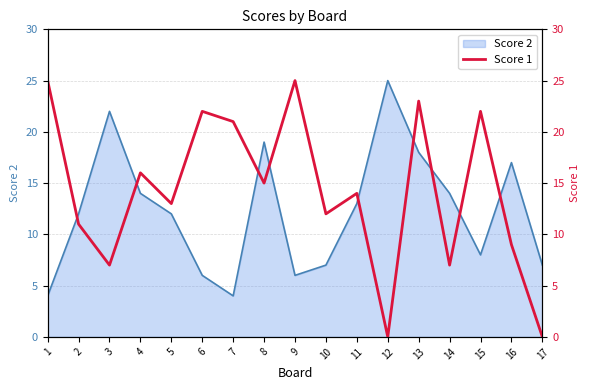

True or false: Score 2 has a value of 6 at 6.

True